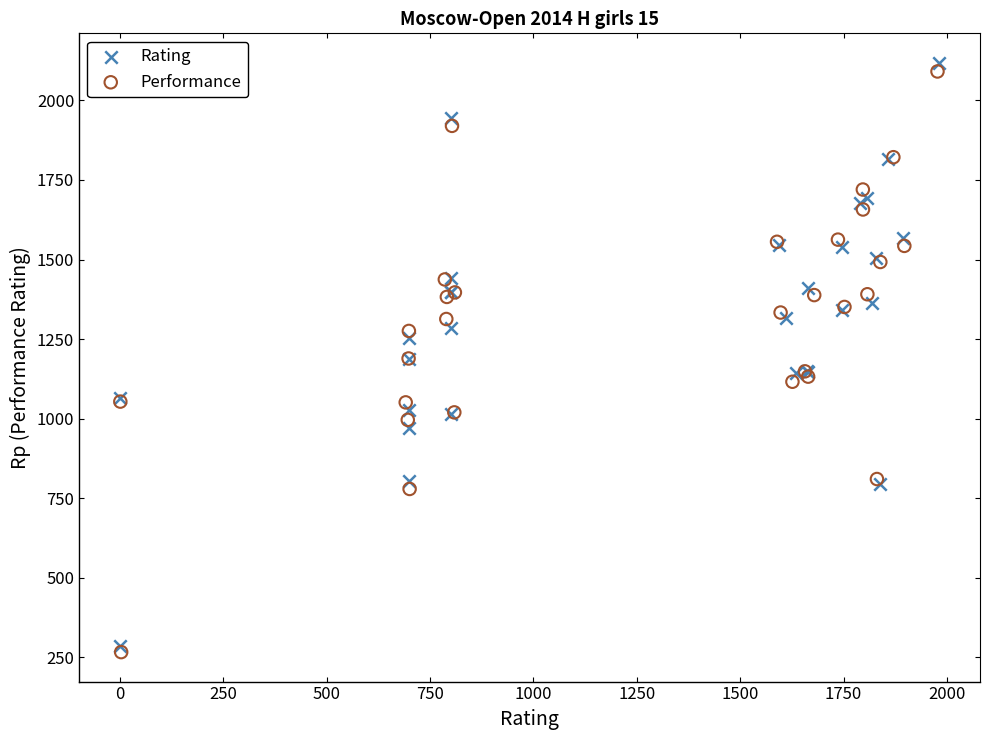

What are all the series names shown in the legend?

Rating, Performance